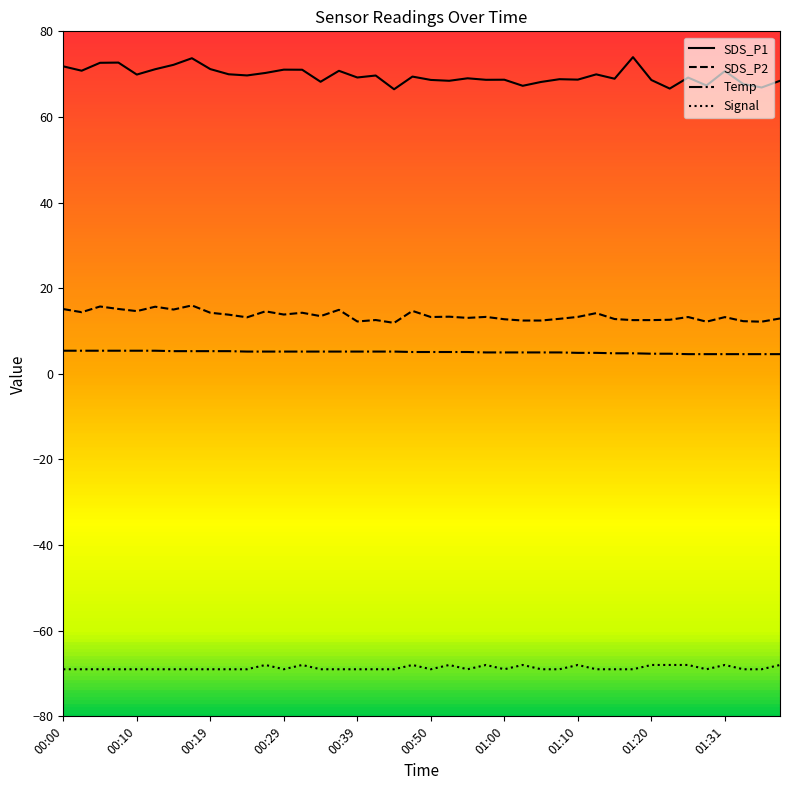

What is the average value of the Signal series?

-68.7